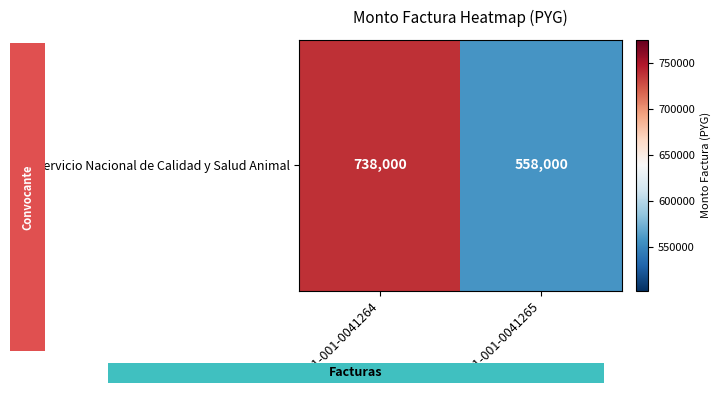

The chart shows a value of 362114 at 001-001-0041264. True or false?

False